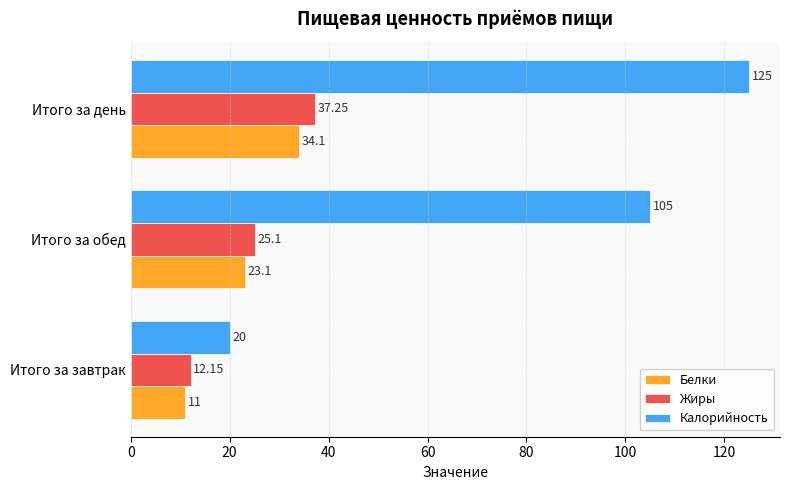

At Итого за завтрак, list the series in order from largest to smallest.

Калорийность, Жиры, Белки